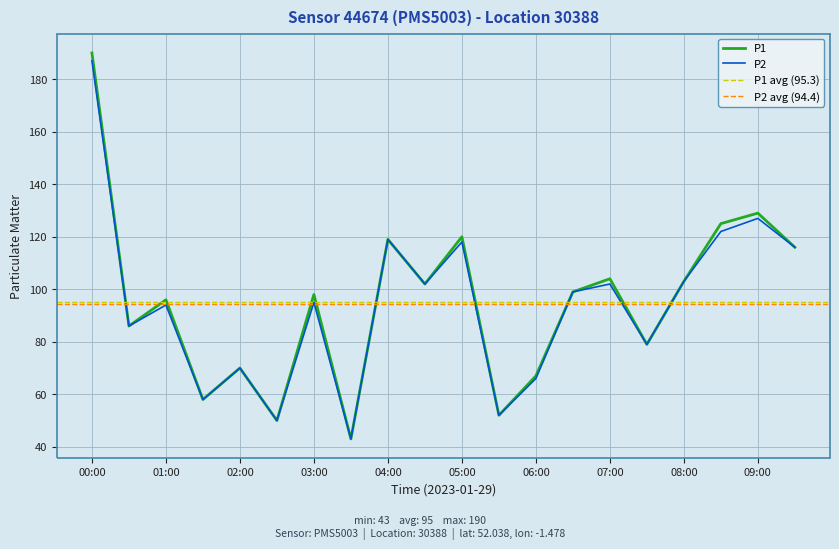

Reading left to right, list all the values displayed in this chart.

P1: 00:00=190	00:30=86	01:00=96	01:30=58	02:00=70	02:30=50	03:00=98	03:30=43	04:00=119	04:30=102	05:00=120	05:30=52	06:00=67	06:30=99	07:00=104	07:30=79	08:00=103	08:30=125	09:00=129	09:30=116
P2: 00:00=187	00:30=86	01:00=94	01:30=58	02:00=70	02:30=50	03:00=95	03:30=43	04:00=119	04:30=102	05:00=118	05:30=52	06:00=66	06:30=99	07:00=102	07:30=79	08:00=103	08:30=122	09:00=127	09:30=116